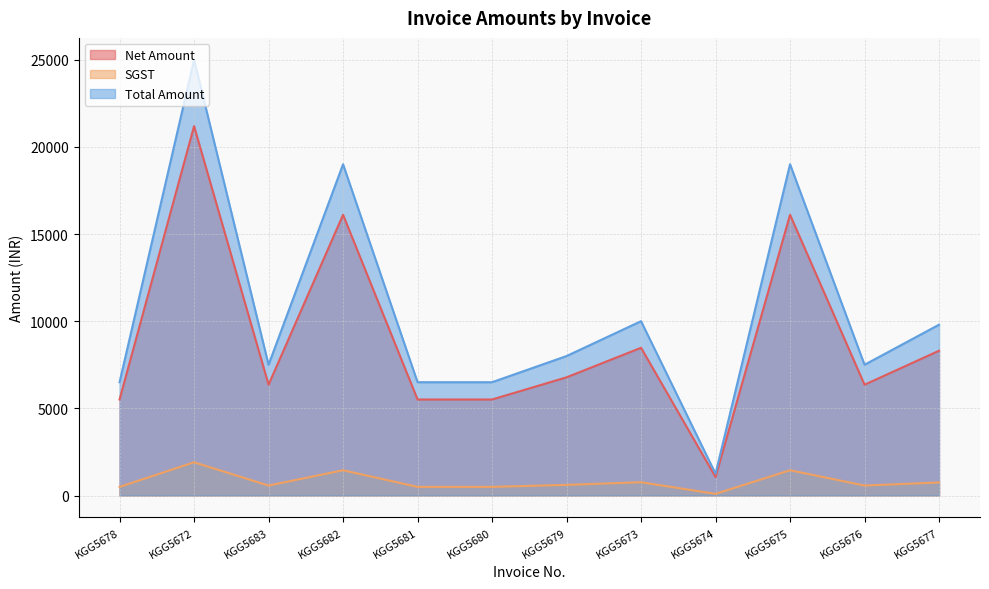

Which series has the largest range (max minus min)?

Total Amount